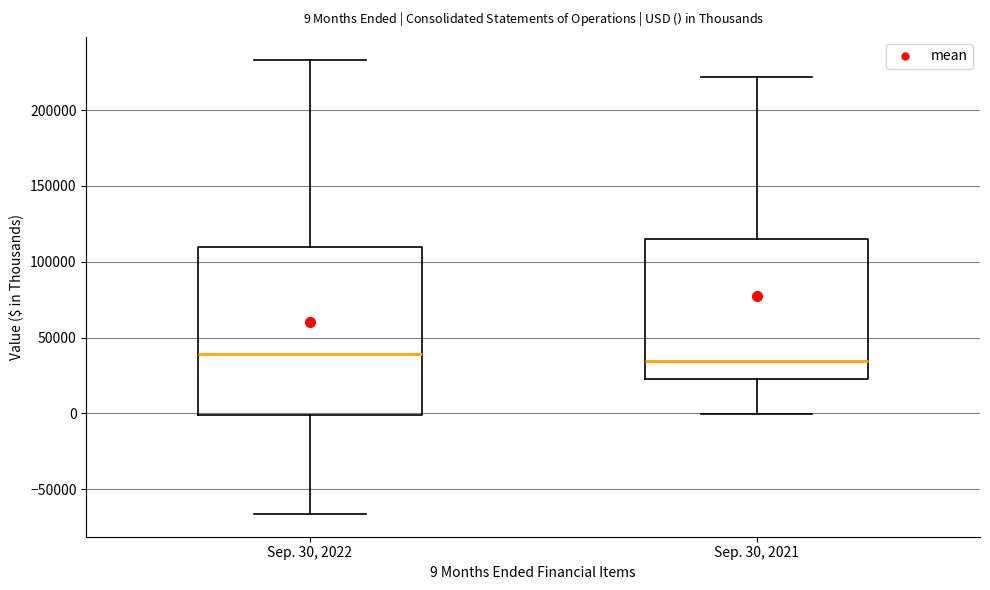

Comparing the boxes themselves (not the whiskers), which one is the tallest?

Sep. 30, 2022